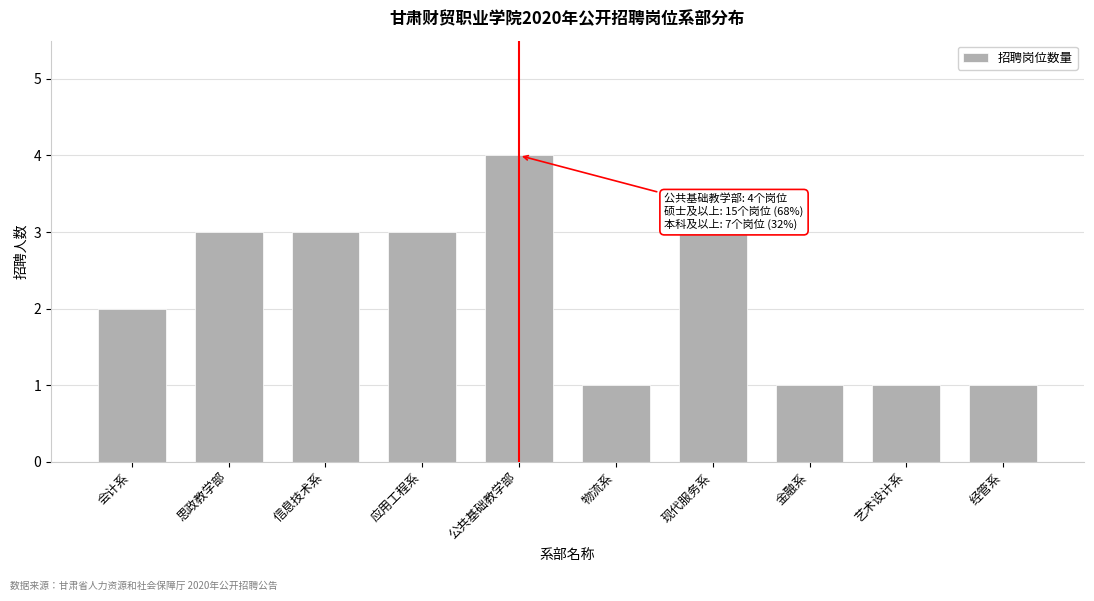

Reading right to left, list all the values displayed in this chart.

1	1	1	3	1	4	3	3	3	2